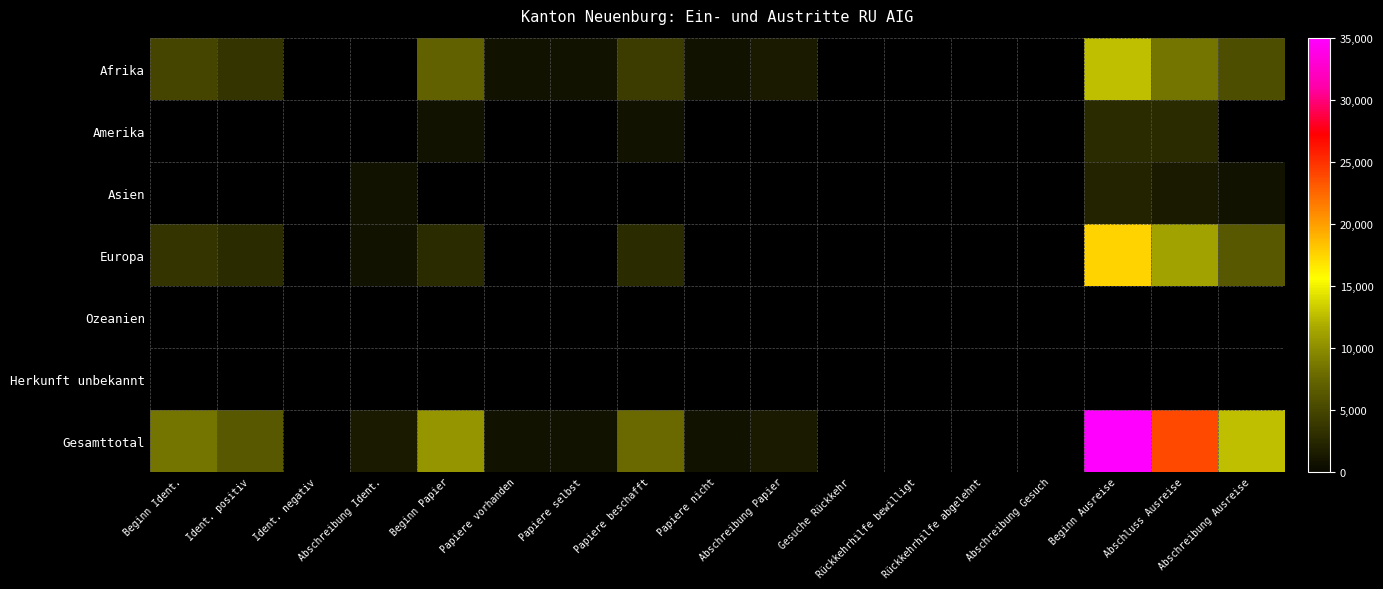

Count the number of categories in the chart.

17